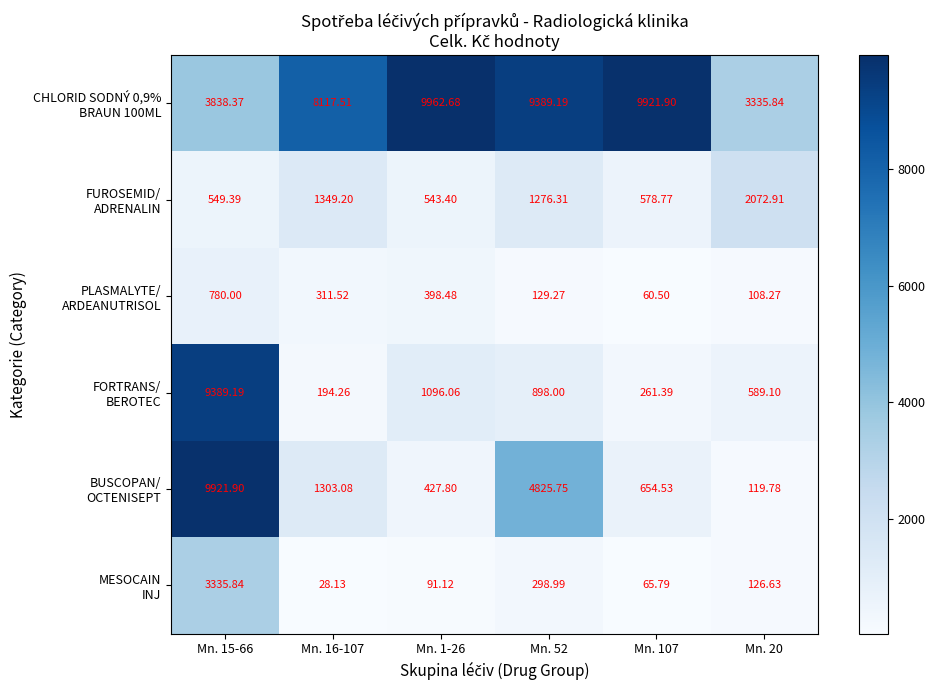

At which category is the sum across all series the highest?

Mn. 15-66